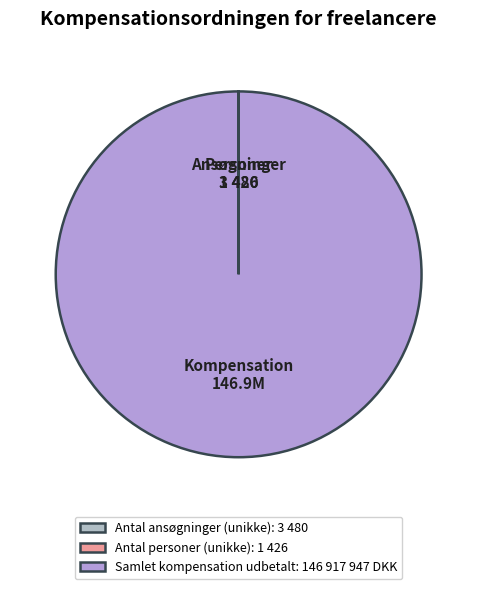

How much of the chart is everything except Antal personer (unikke)?

100.0%